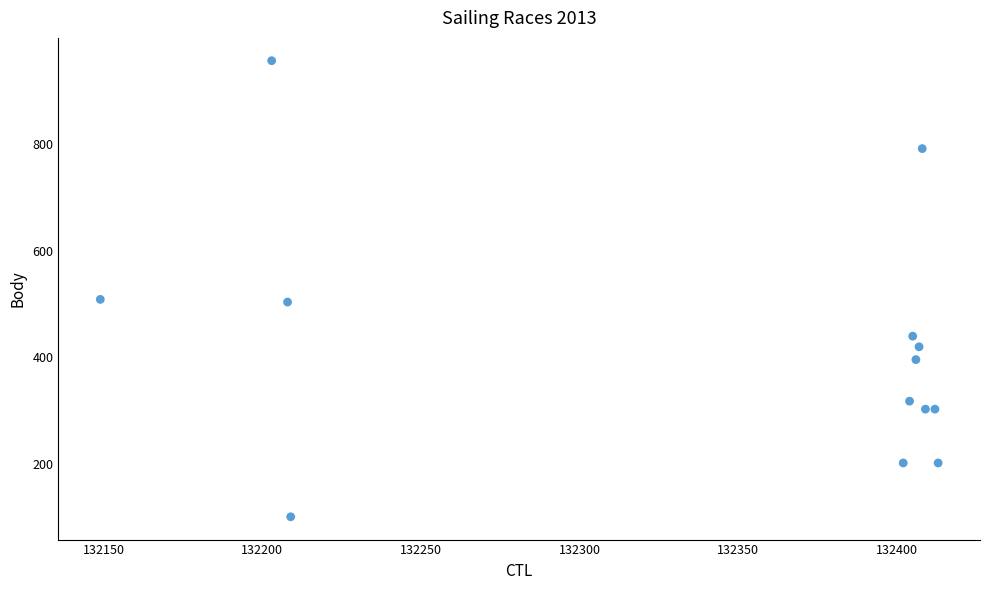

What is the range of X values (max minus min)?

264